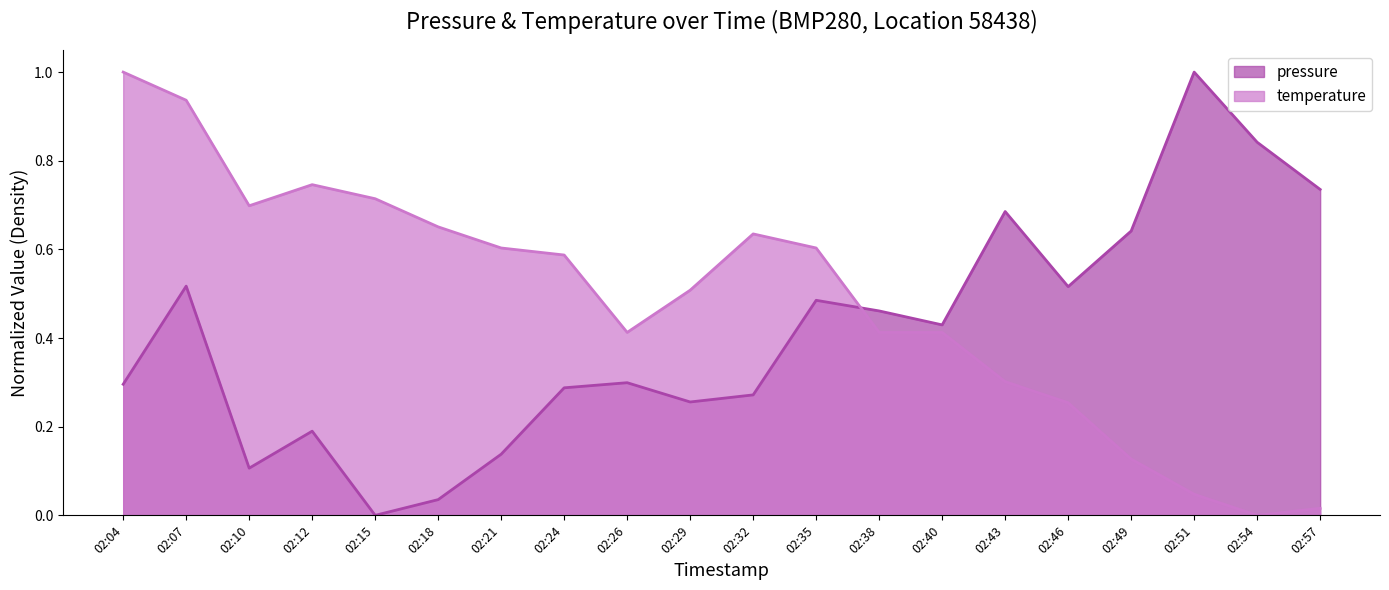

How many lines are shown in the chart?

2